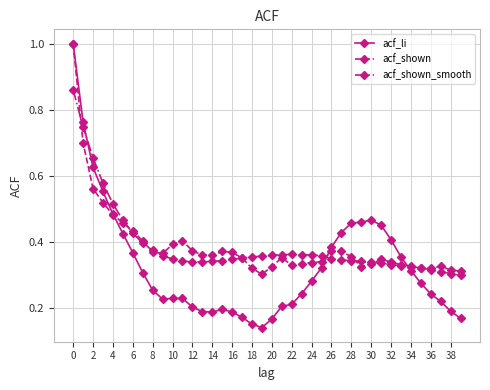

Which series ends up on top after the final intersection of acf_shown and acf_li?

acf_shown